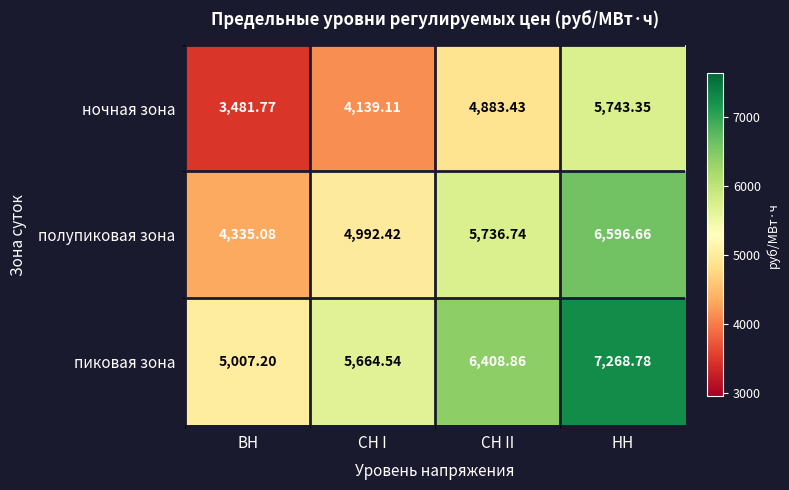

Rank the series at СН II from lowest to highest value.

ночная зона, полупиковая зона, пиковая зона